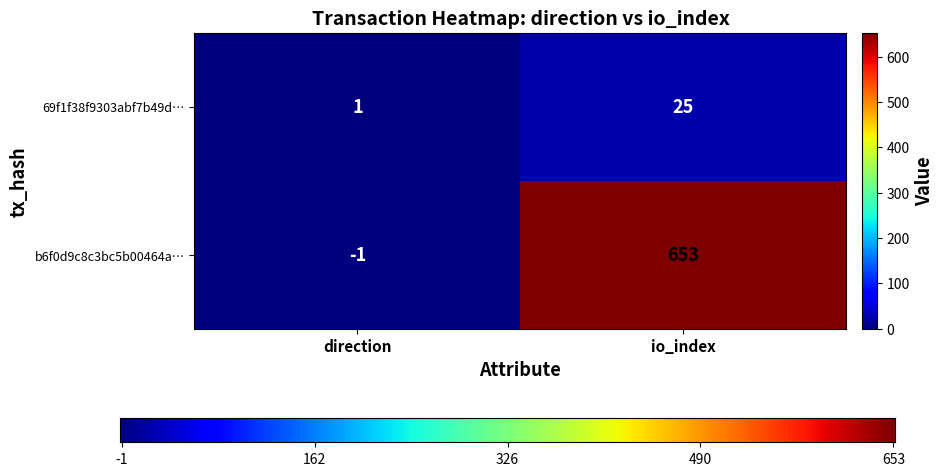

What is the difference between the maximum and minimum values in the b6f0d9c8c3bc5b00464a… series?

654